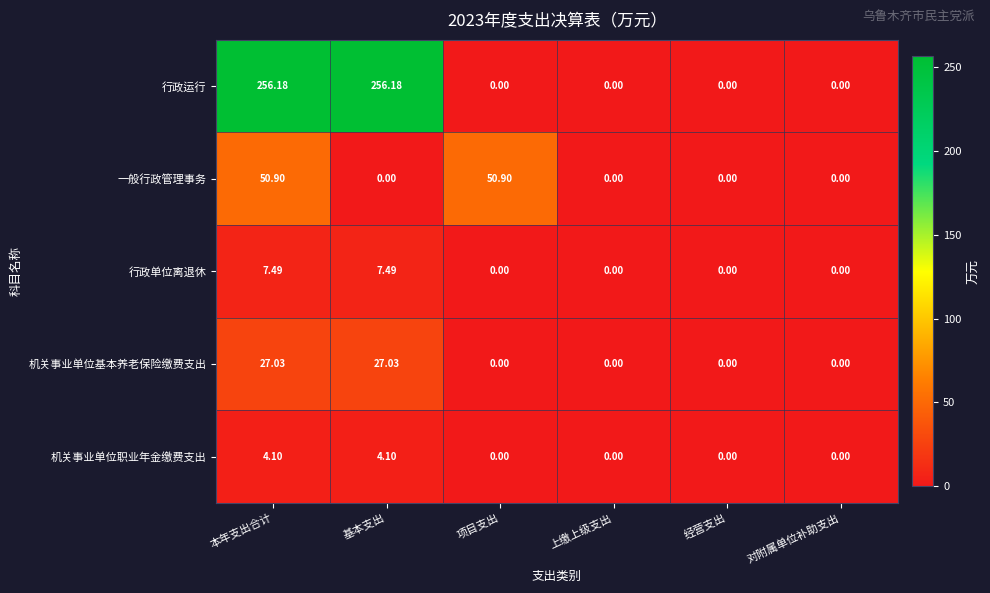

Is the value of 机关事业单位基本养老保险缴费支出 at 对附属单位补助支出 greater than the value of 行政单位离退休 at 基本支出?

No